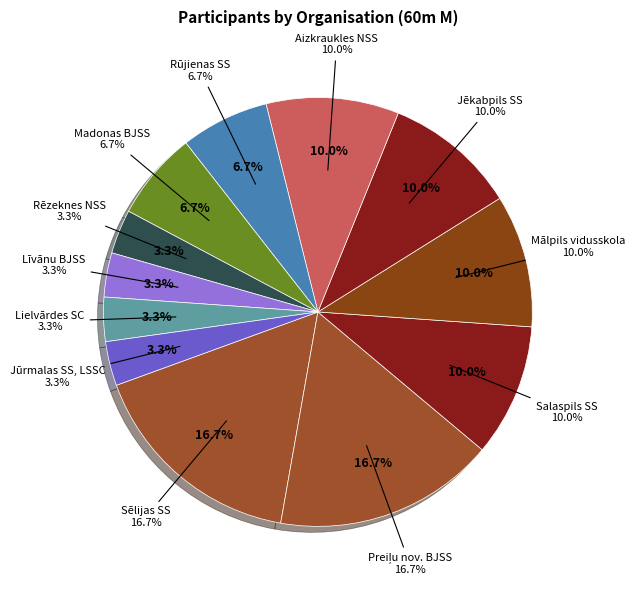

True or false: Līvānu BJSS accounts for 3% of the total.

True